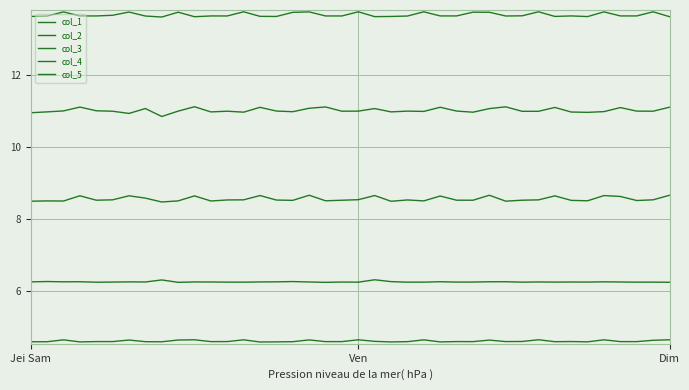

How many col_4 values are between 8 and 9?

40